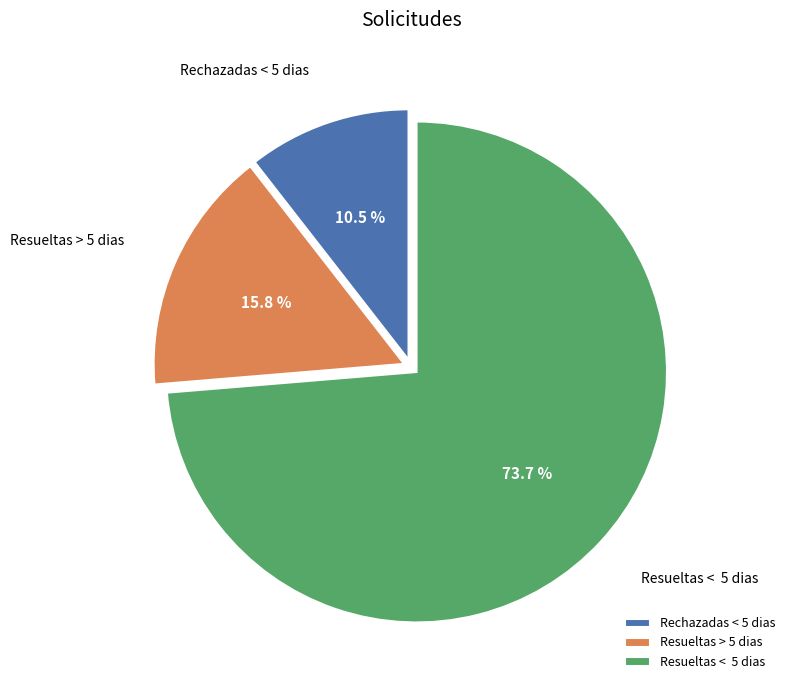

What is the ratio of the value at Resueltas > 5 dias to the value at Rechazadas < 5 dias?

1.5